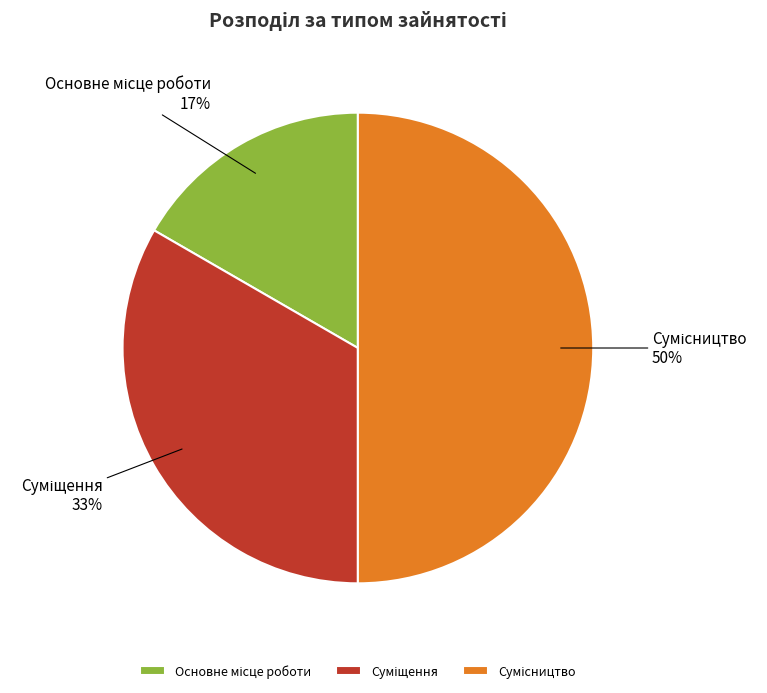

To the nearest percent, what is the average slice percentage?

33%